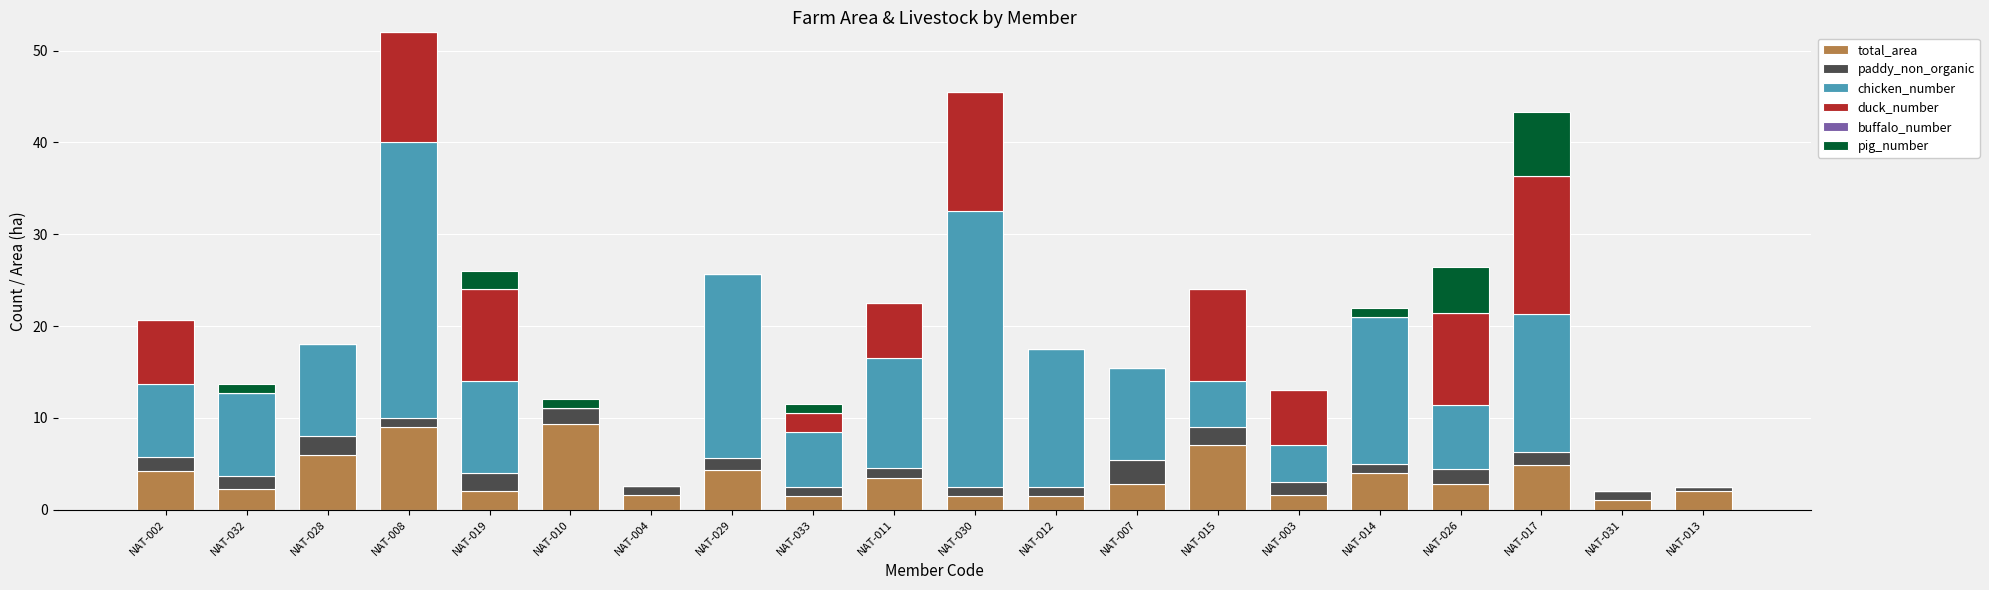

The value of total_area at NAT-015 is 7.0. True or false?

True